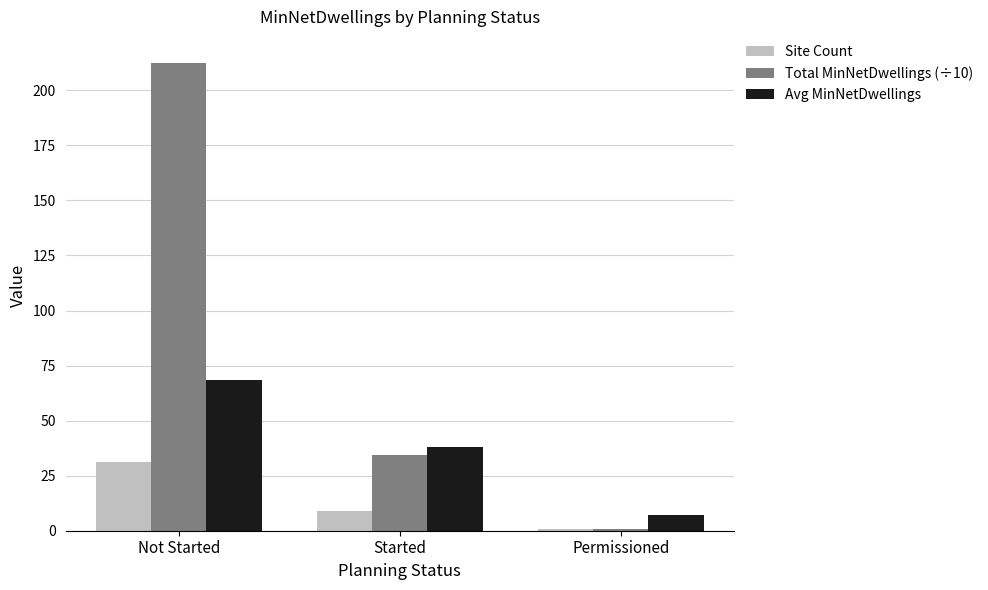

How many data points does each series have?

3